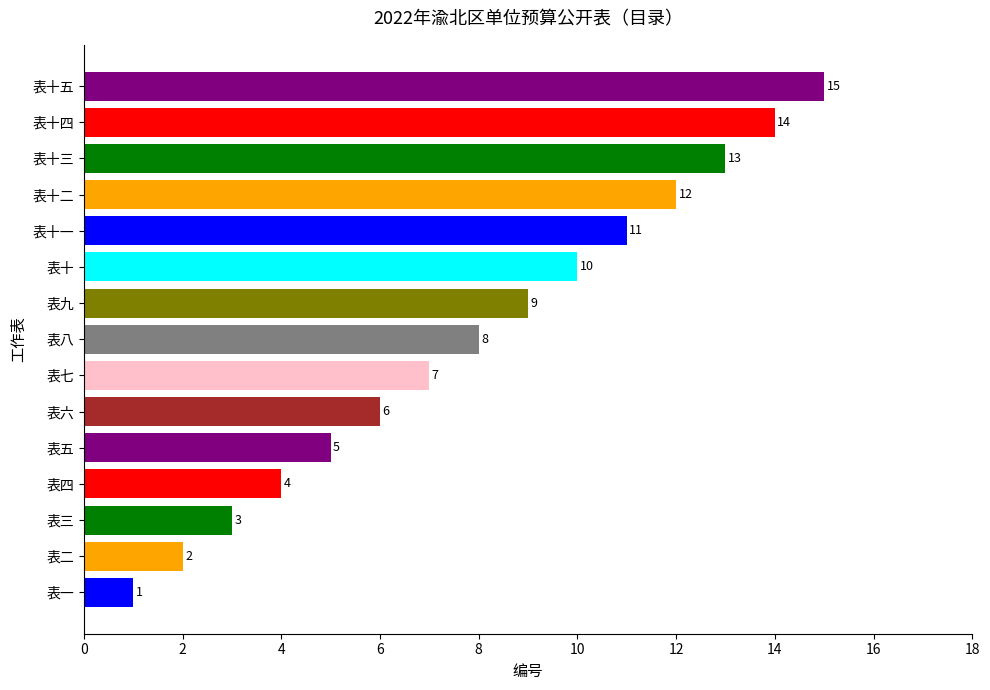

Are the bars horizontal?

Yes